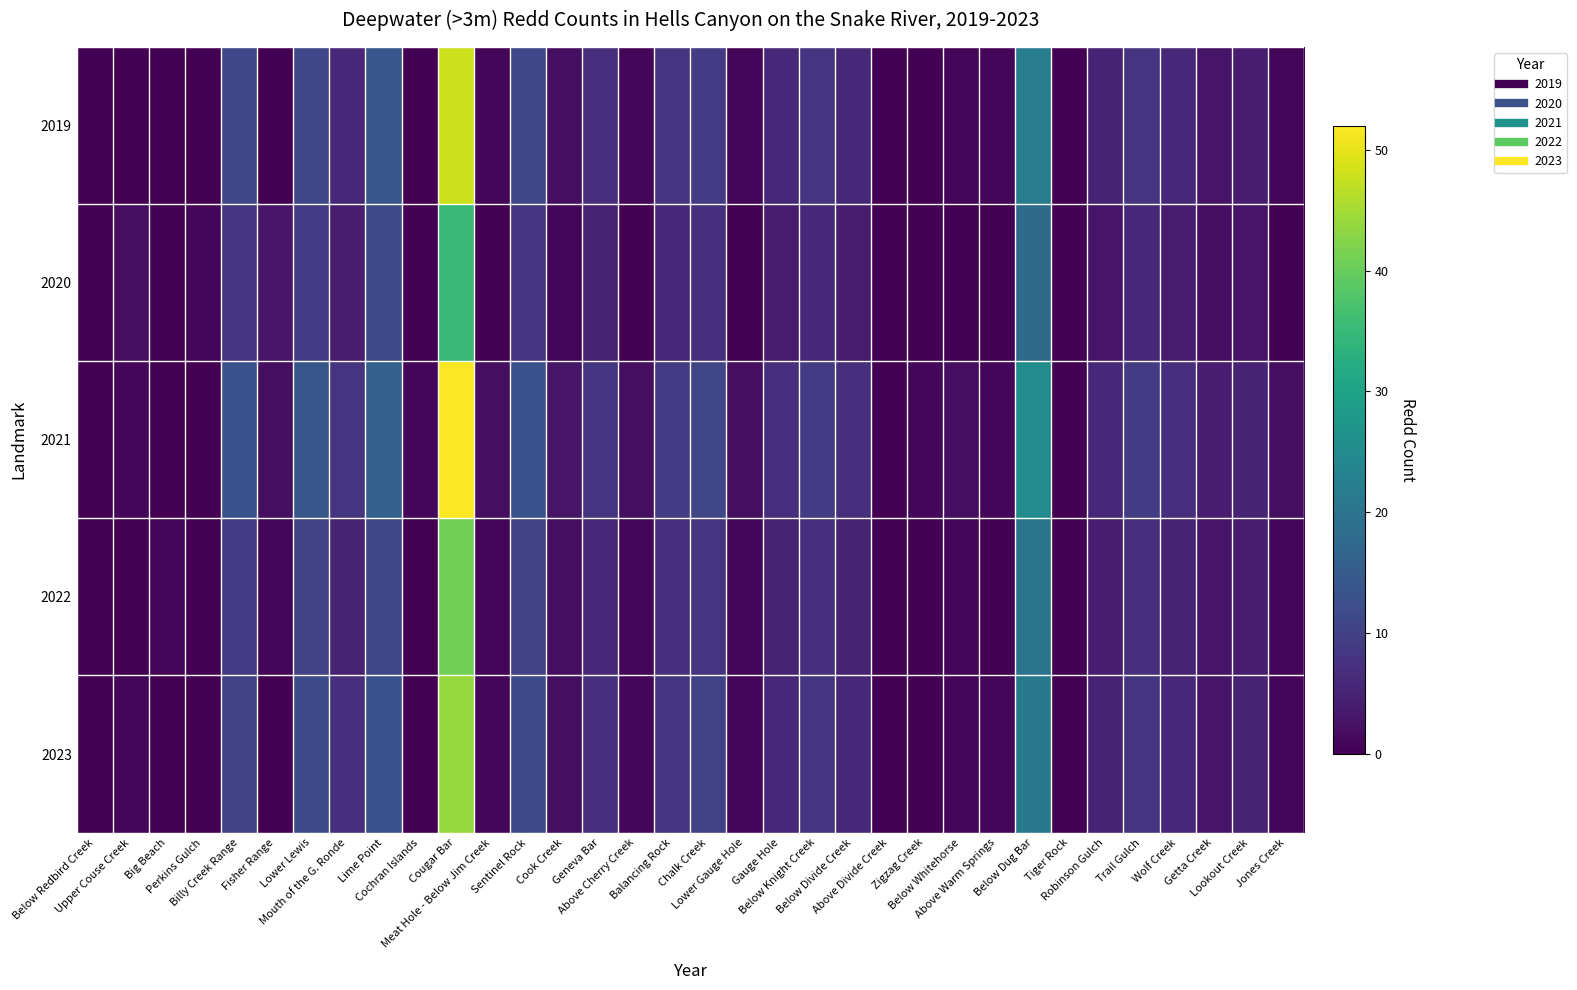

Which series has the widest spread of values?

2021